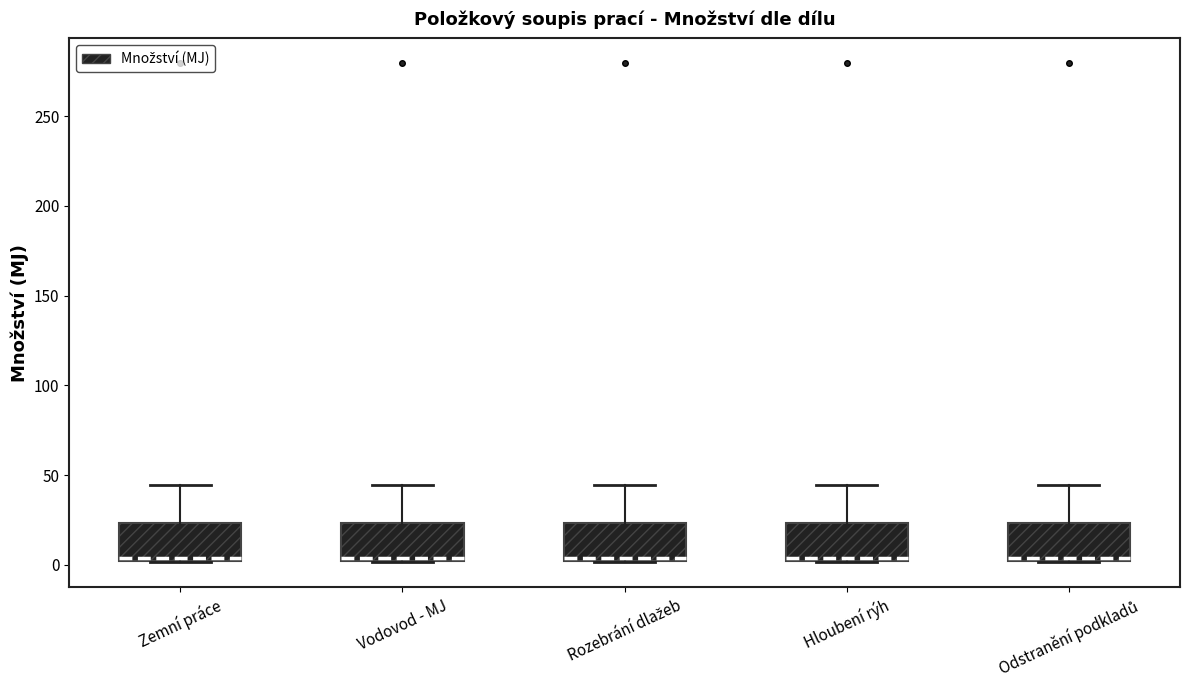

Reading left to right, read every box against the y-axis: the position of its median line, the range the box covers, and the ends of its whiskers. The values are not printed on the chart, so give them approximately, as read against the axis.

Zemní práce: median 5, box 0 to 25, whiskers 0 to 45
Vodovod - MJ: median 5, box 0 to 25, whiskers 0 to 45
Rozebrání dlažeb: median 5, box 0 to 25, whiskers 0 to 45
Hloubení rýh: median 5, box 0 to 25, whiskers 0 to 45
Odstranění podkladů: median 5, box 0 to 25, whiskers 0 to 45